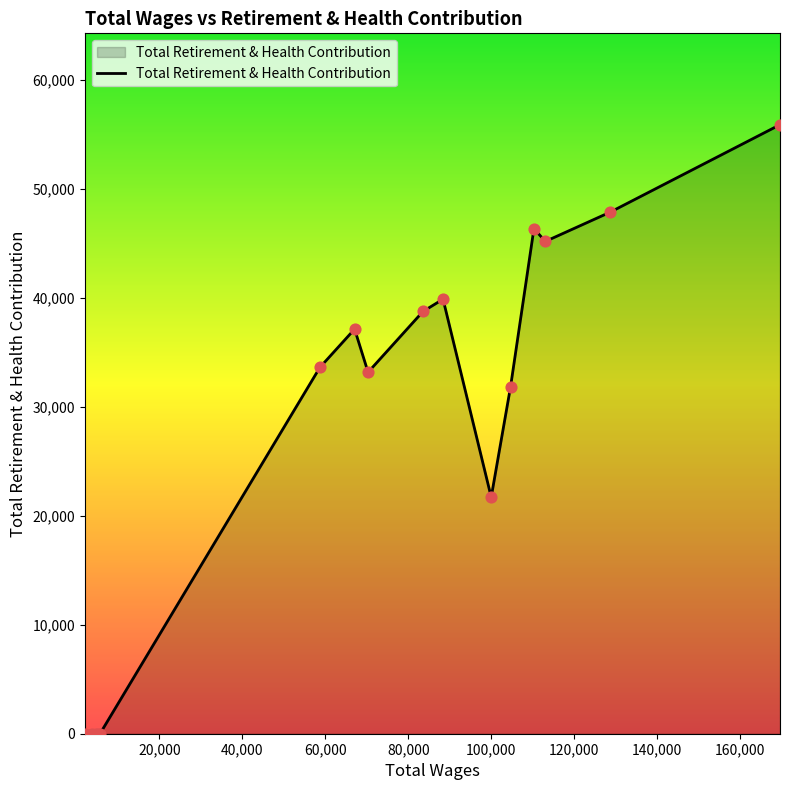

What is the maximum value shown in the chart?

55902